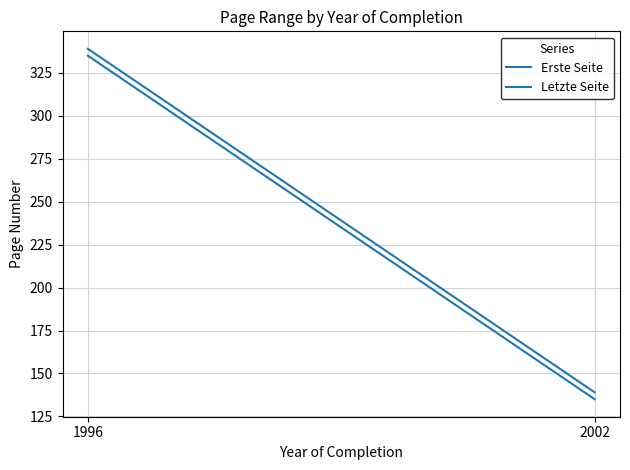

True or false: Letzte Seite has a value of 185 at 2002.

False